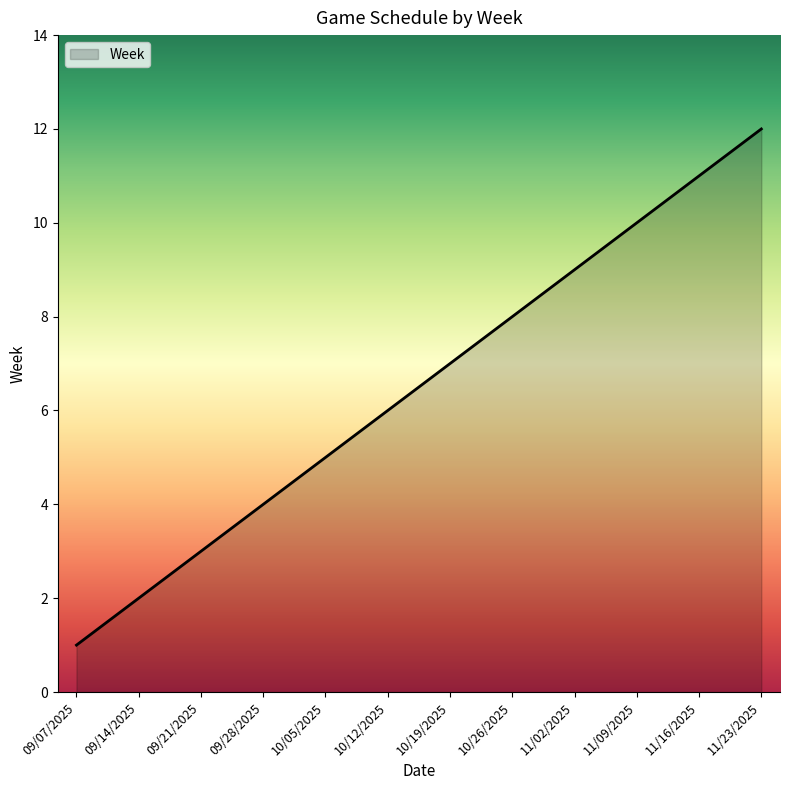

Reading left to right, what are all the values shown in this chart?

1	2	3	4	5	6	7	8	9	10	11	12